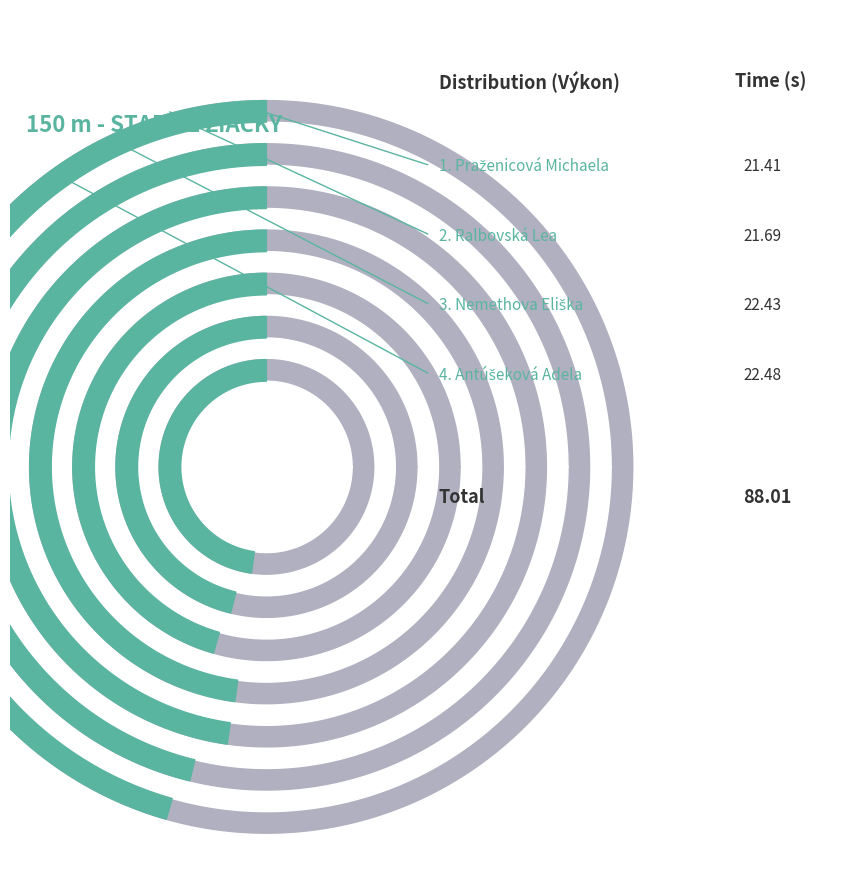

What percentage is NOT represented by Ralbovská Lea?

75.4%